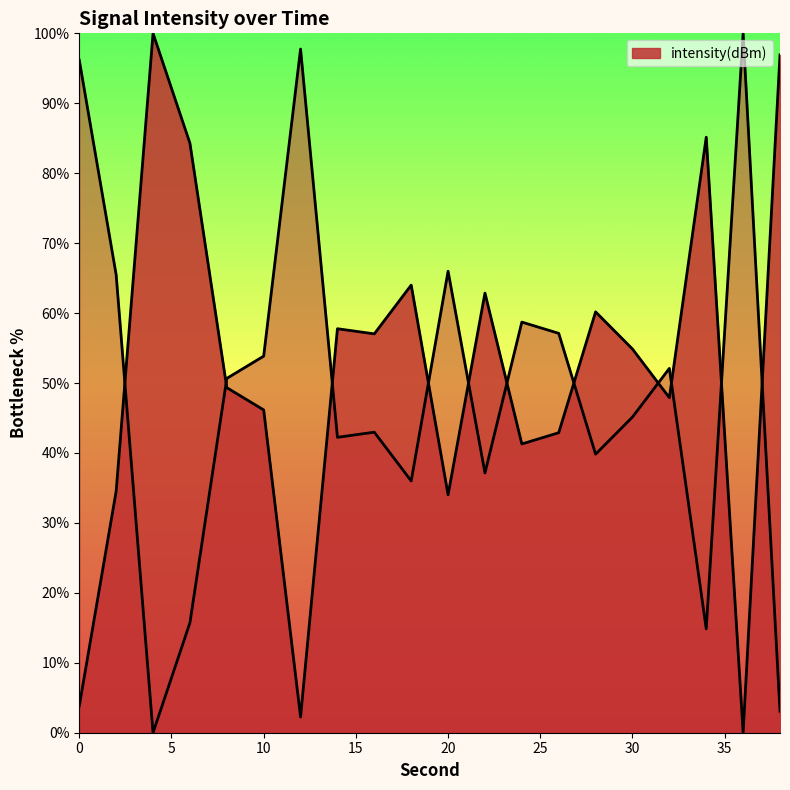

Does the chart display data point markers on the line(s)?

No